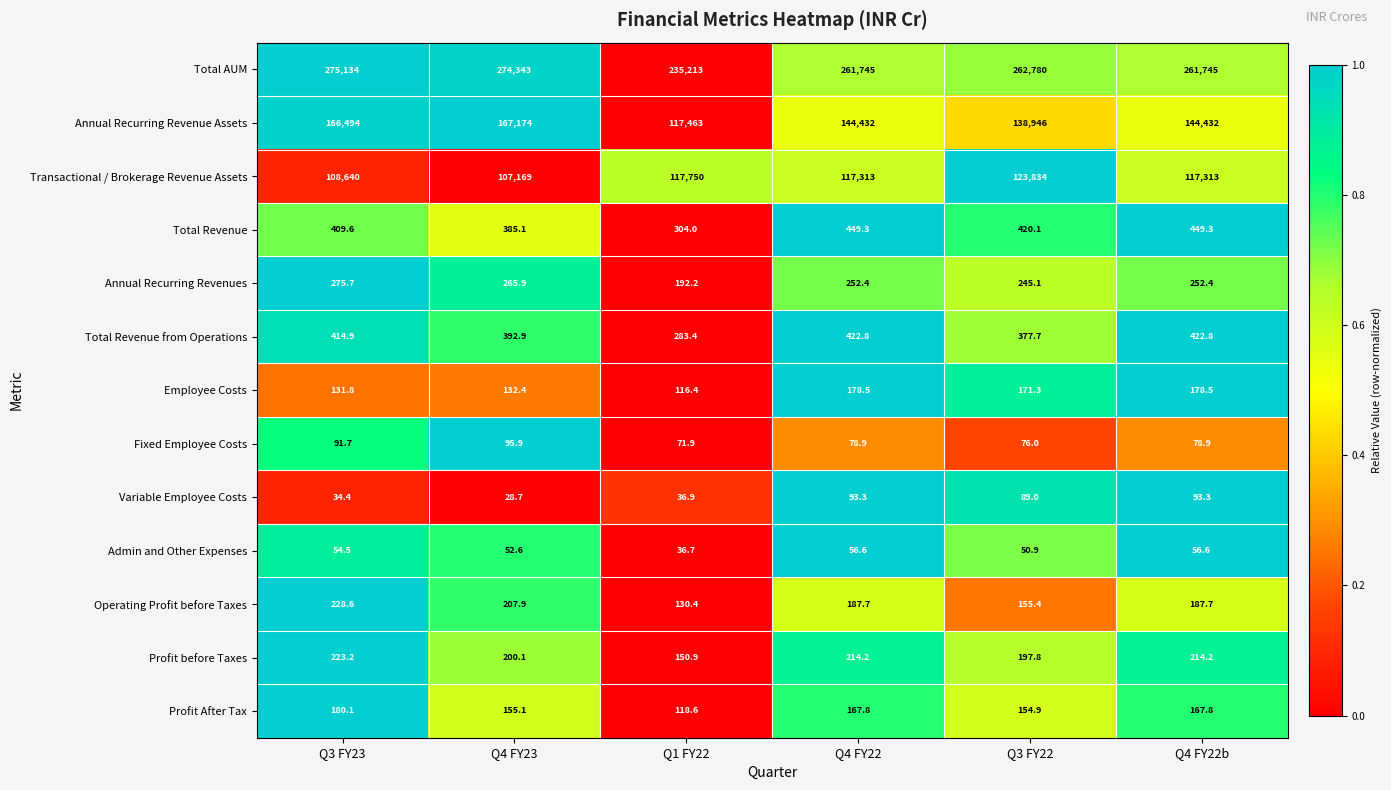

At which category is the sum across all series the highest?

Q3 FY23